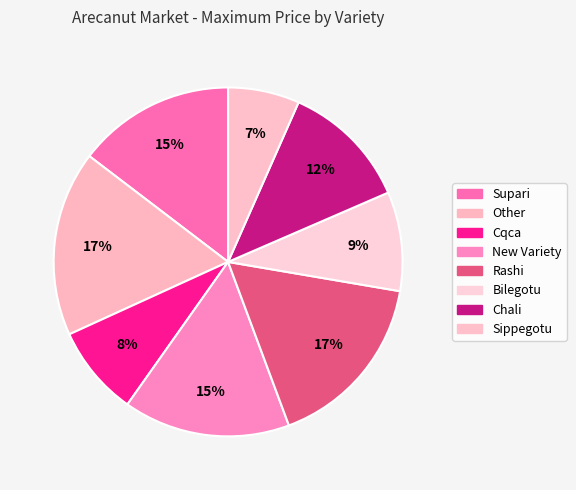

Count the number of slices in the pie.

8